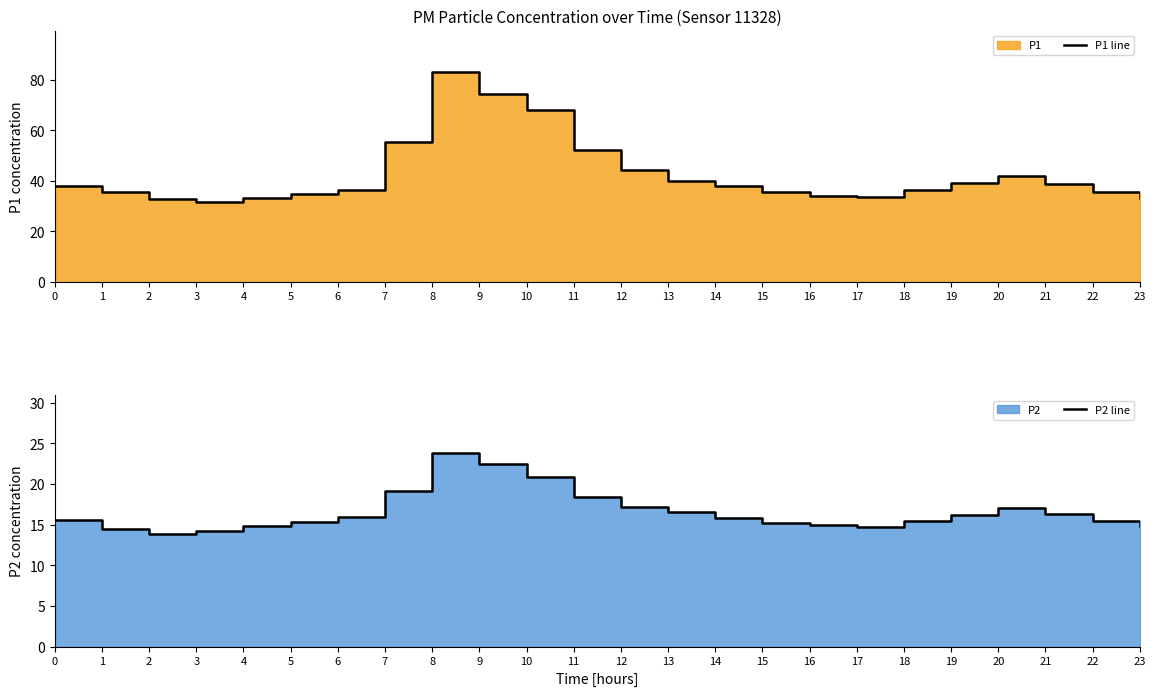

True or false: P1 line and P2 line cross at least once.

False